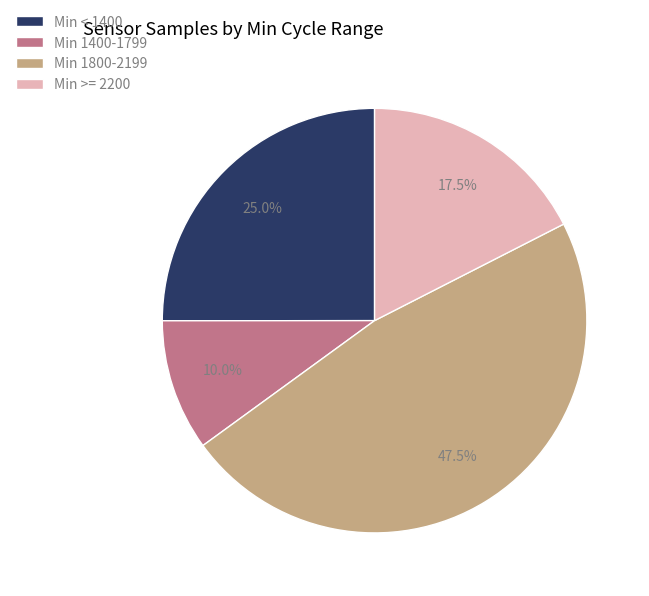

How many segments does this pie chart have?

4